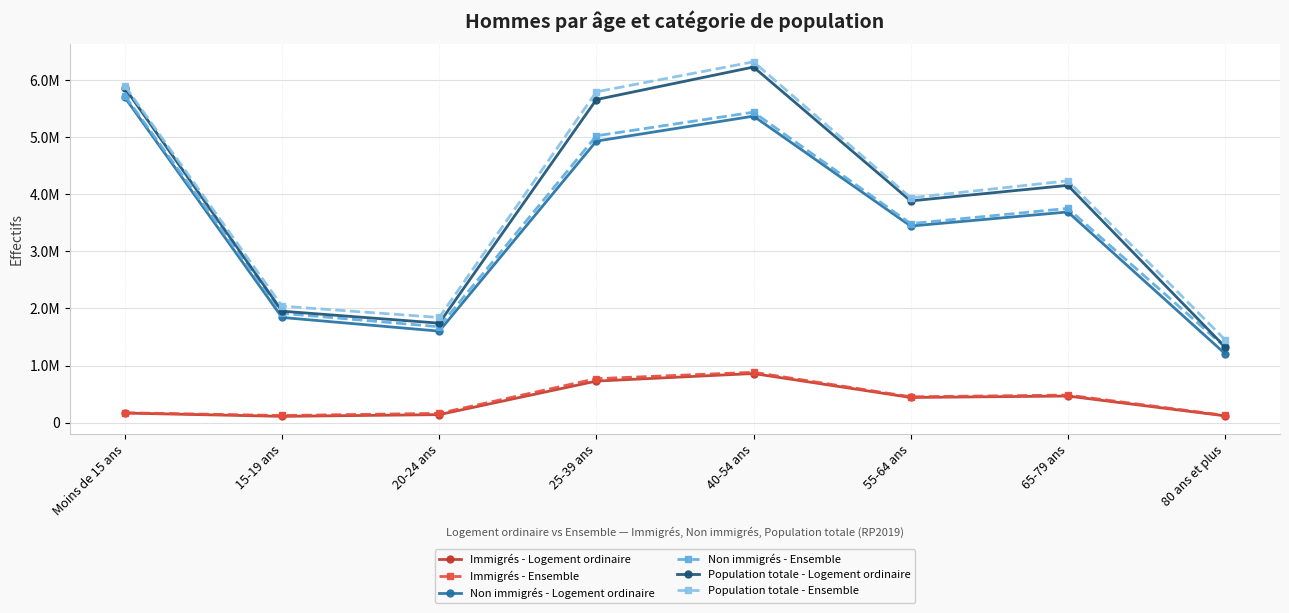

True or false: Immigrés - Logement ordinaire has more than 0 interior local peaks.

True